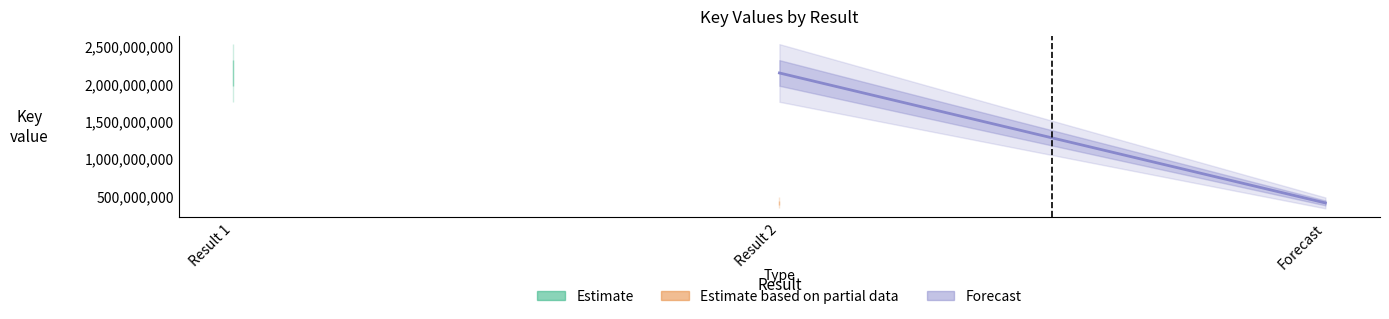

At which category does the chart reach its minimum across all series?

Forecast